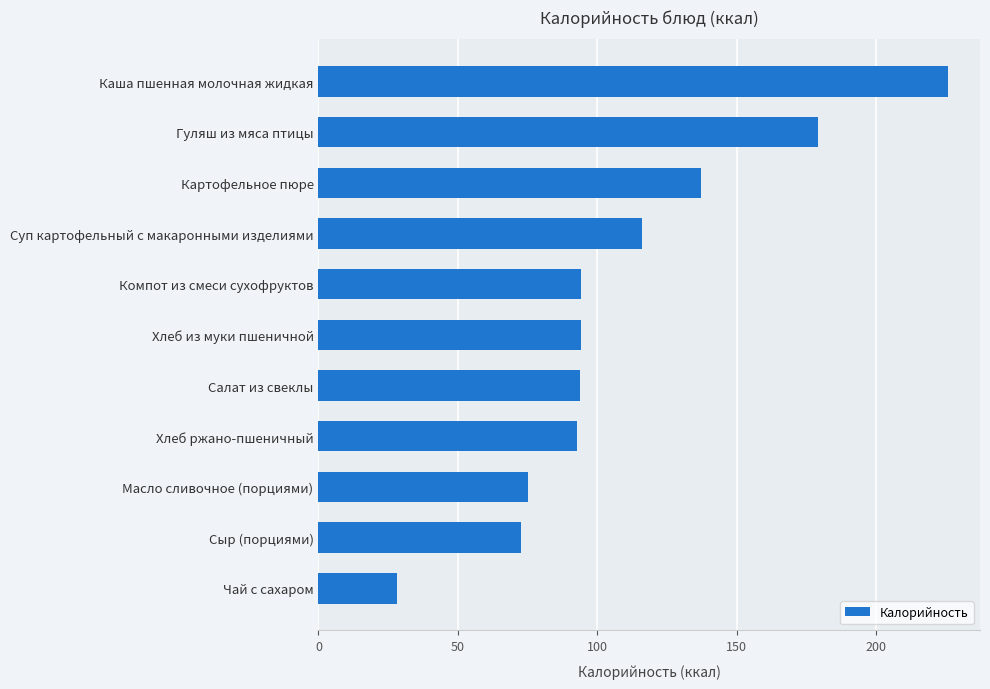

How many data points does each series have?

11